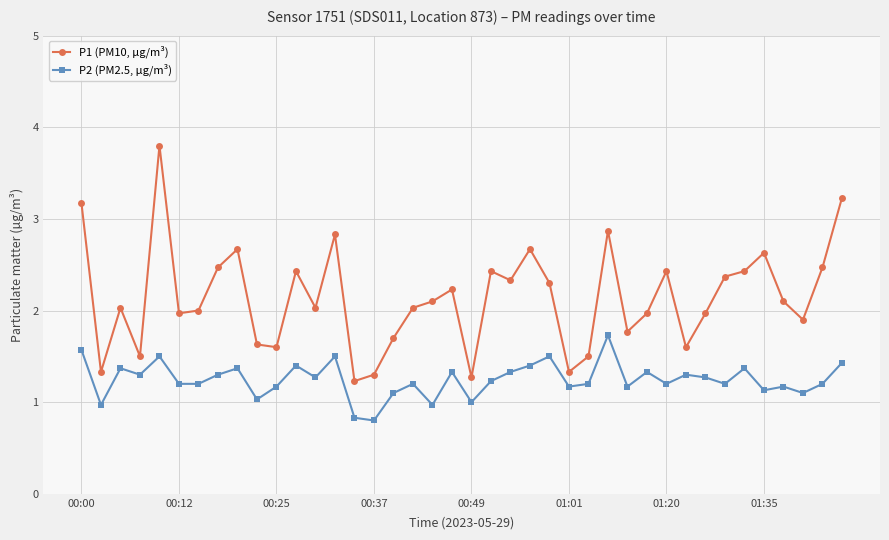

How many lines are shown in the chart?

2